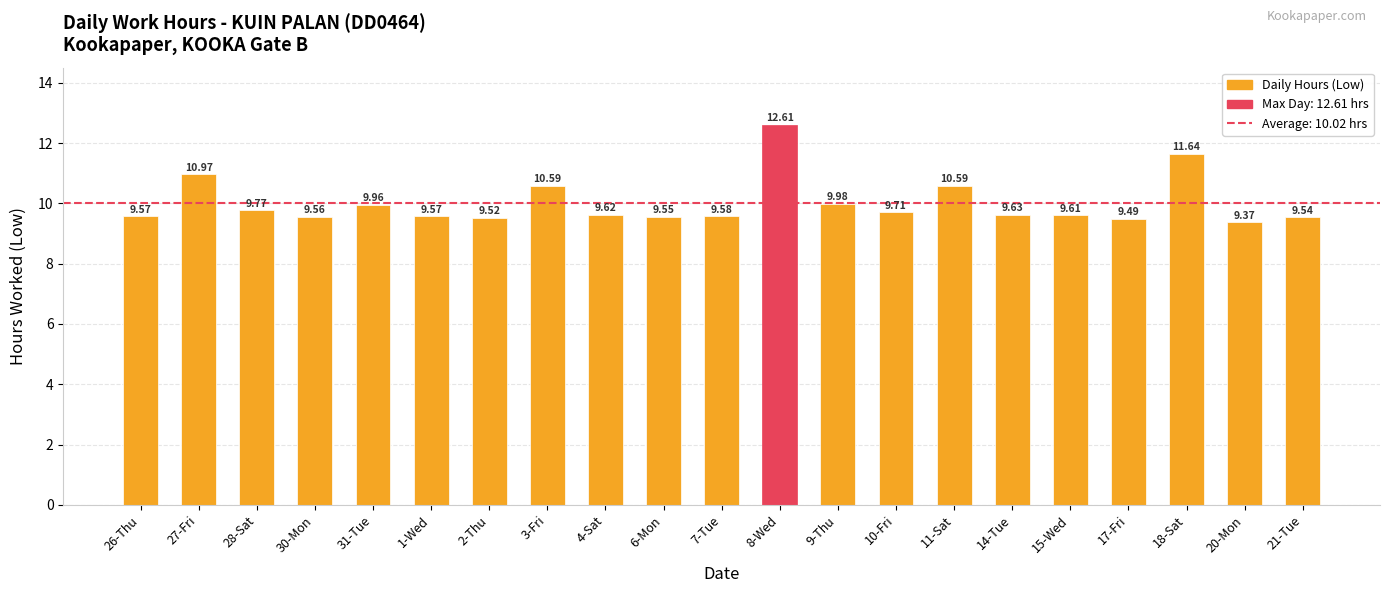

Approximately how many times larger is the value at 1-Wed compared to 7-Tue?

1.0